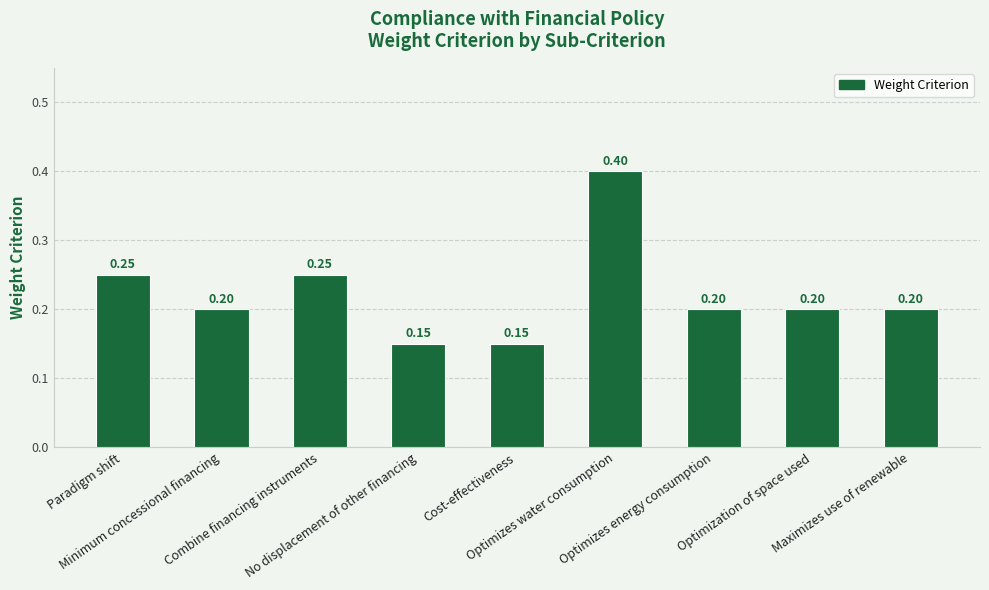

What is the sum of all values?

2.0